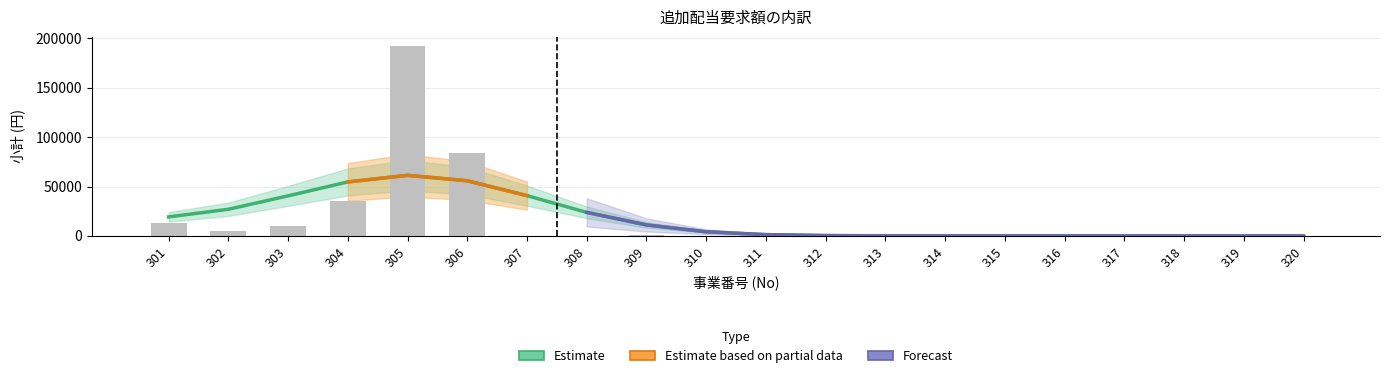

Where is the data nearest to the value 96000?

306